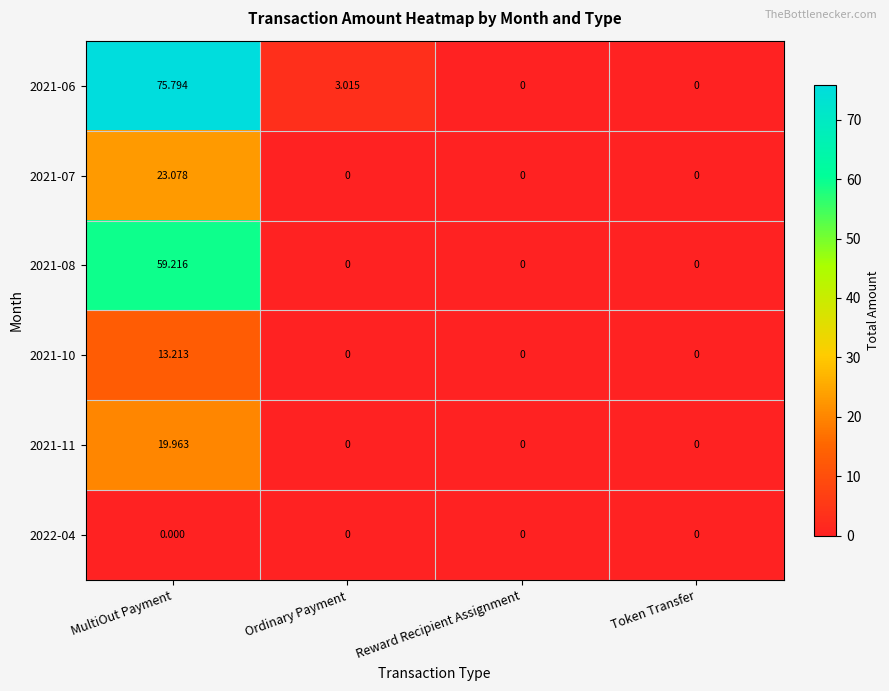

Which label corresponds to the largest value in the chart?

MultiOut Payment